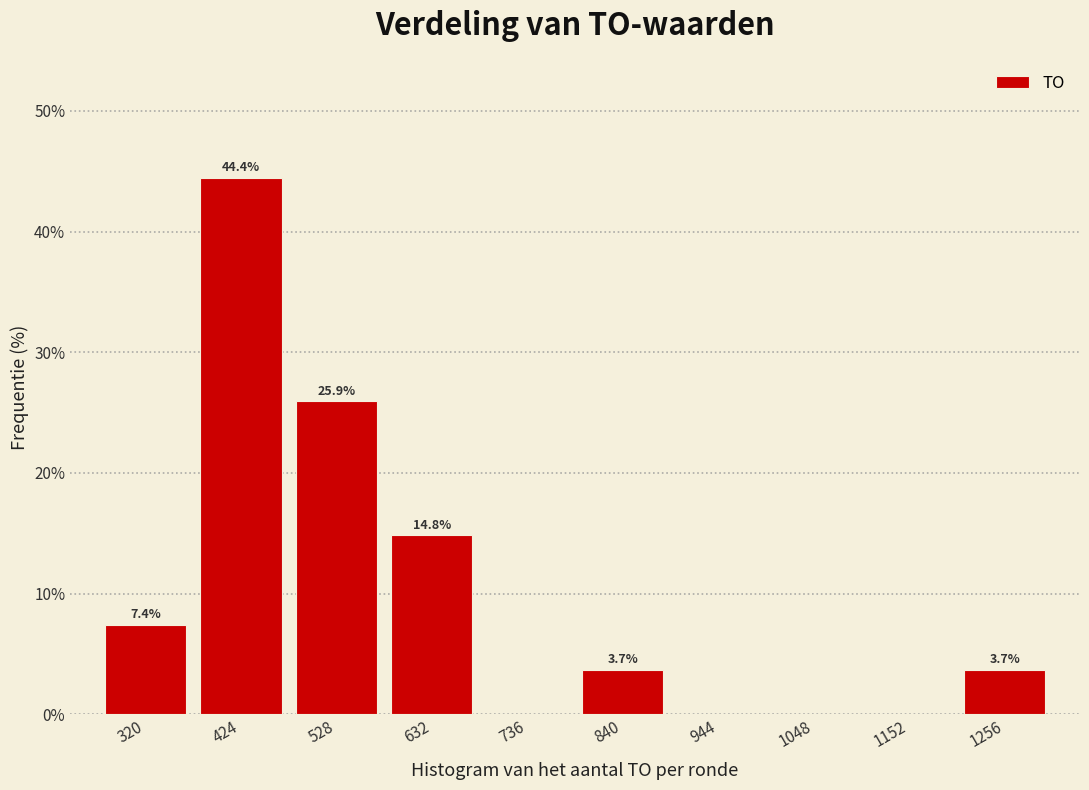

Over which range of the x-axis is the bar tallest?

380 to 480